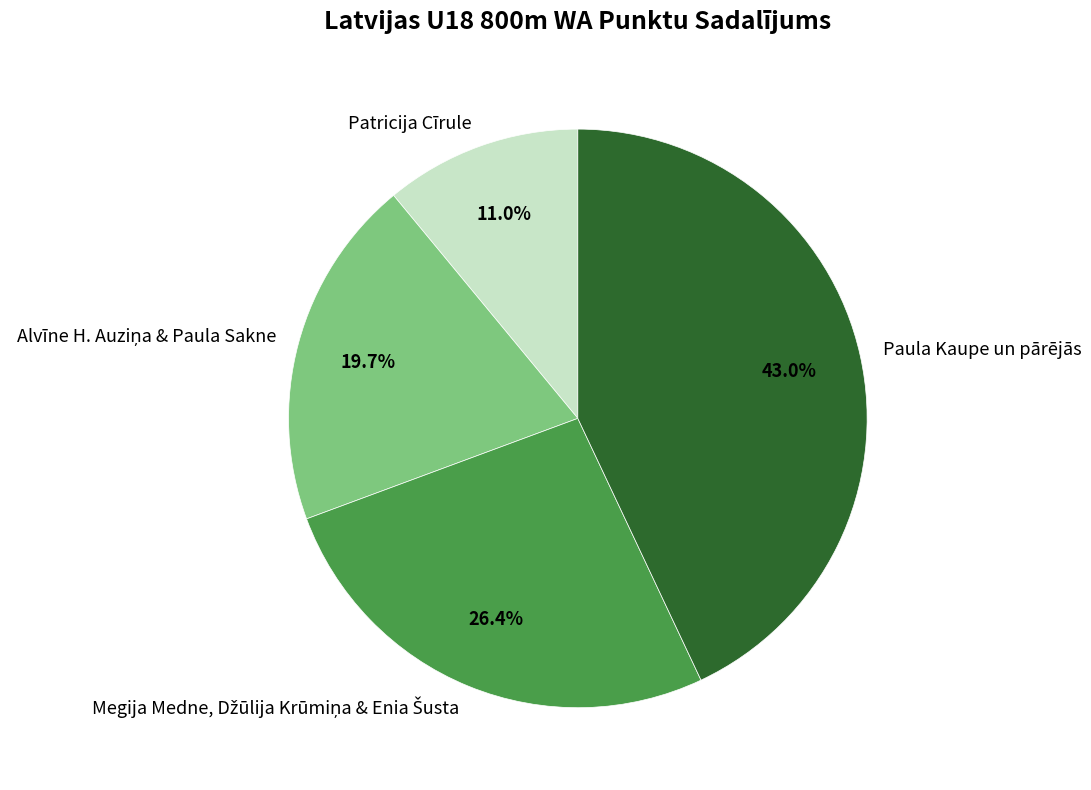

Do Patricija Cīrule and Paula Kaupe un pārējās together represent more than half of the pie?

Yes